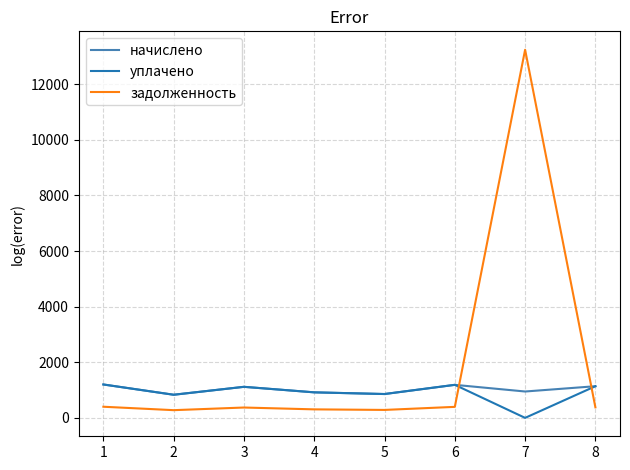

Does the chart display data point markers on the line(s)?

No